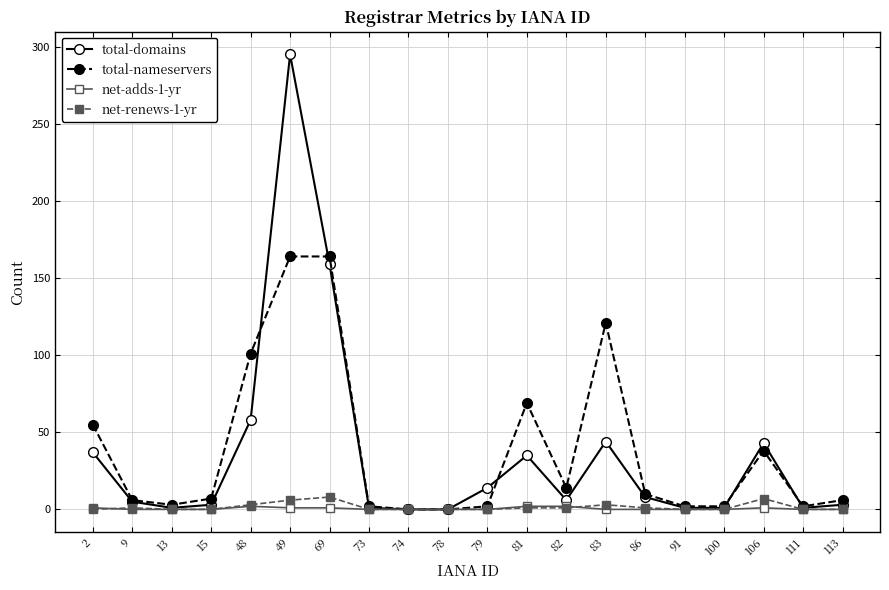

What is the value of the total-nameservers point at the 13th from the left?

14